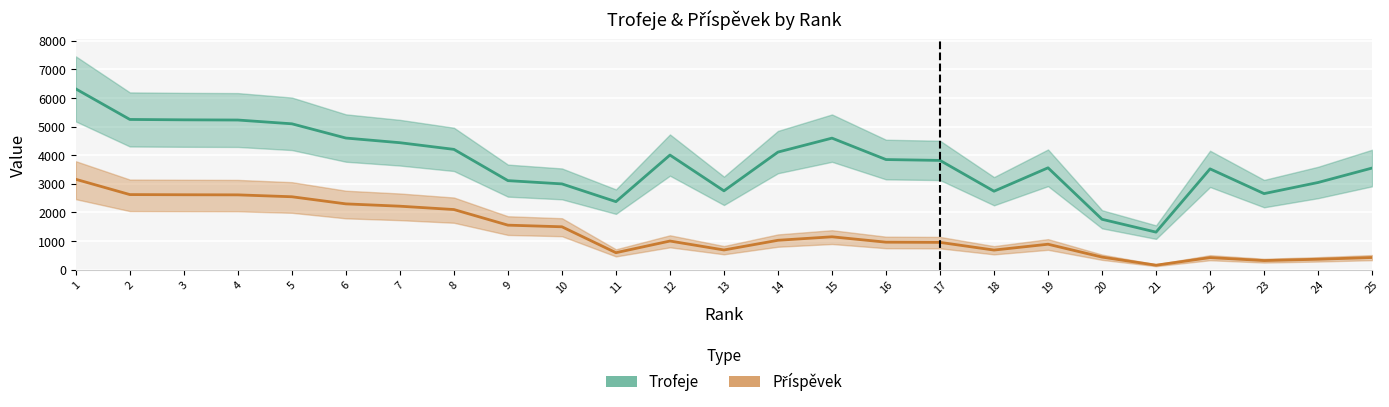

Rank the categories by Příspěvek value from lowest to highest.

21, 23, 24, 22, 25, 20, 11, 18, 13, 19, 17, 16, 12, 14, 15, 10, 9, 8, 7, 6, 5, 4, 3, 2, 1